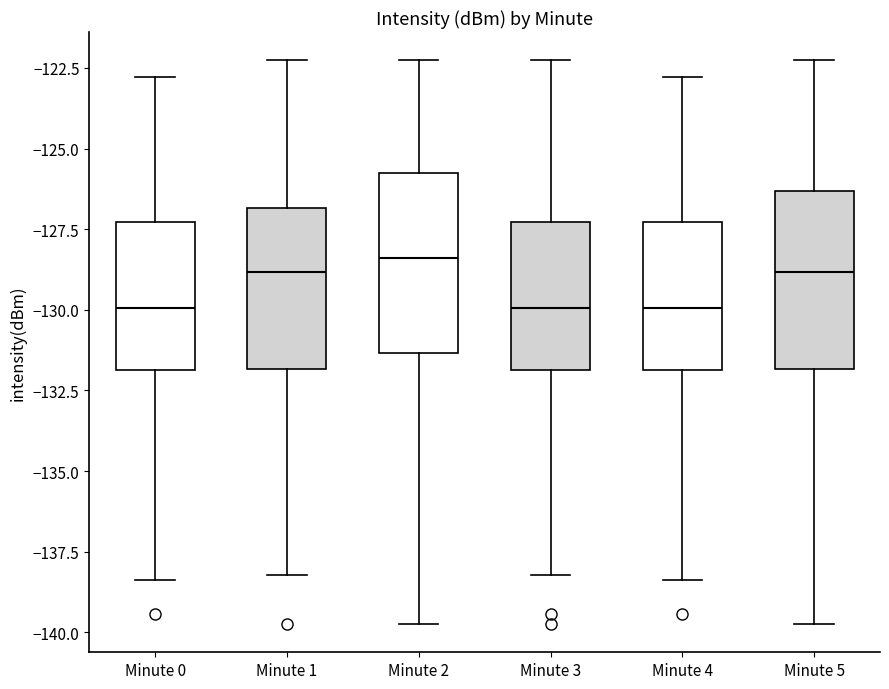

Reading left to right, read every box against the y-axis: the position of its median line, the range the box covers, and the ends of its whiskers. The values are not printed on the chart, so give them approximately, as read against the axis.

Minute 0: median -130.0, box -132.0 to -127.5, whiskers -138.5 to -123.0
Minute 1: median -129.0, box -132.0 to -127.0, whiskers -138.0 to -122.5
Minute 2: median -128.5, box -131.5 to -125.5, whiskers -139.5 to -122.5
Minute 3: median -130.0, box -132.0 to -127.5, whiskers -138.0 to -122.5
Minute 4: median -130.0, box -132.0 to -127.5, whiskers -138.5 to -123.0
Minute 5: median -129.0, box -132.0 to -126.5, whiskers -139.5 to -122.5